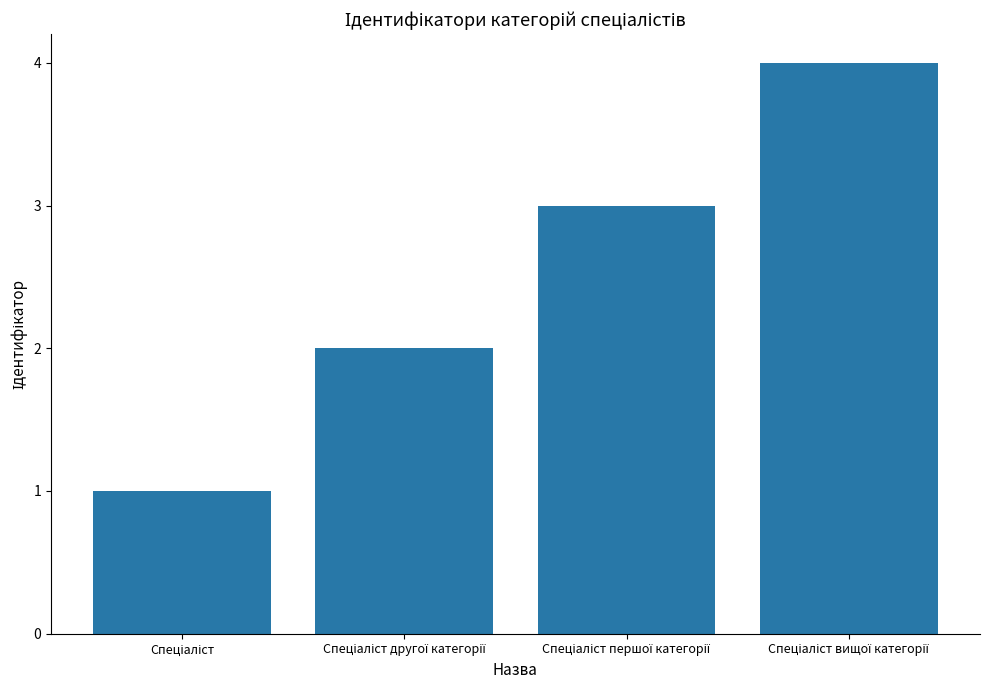

How many data points are less than 3?

2